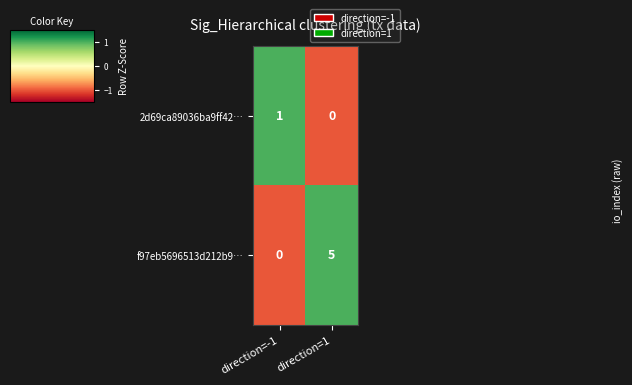

What is the spread (max minus min) of values at direction=-1?

1